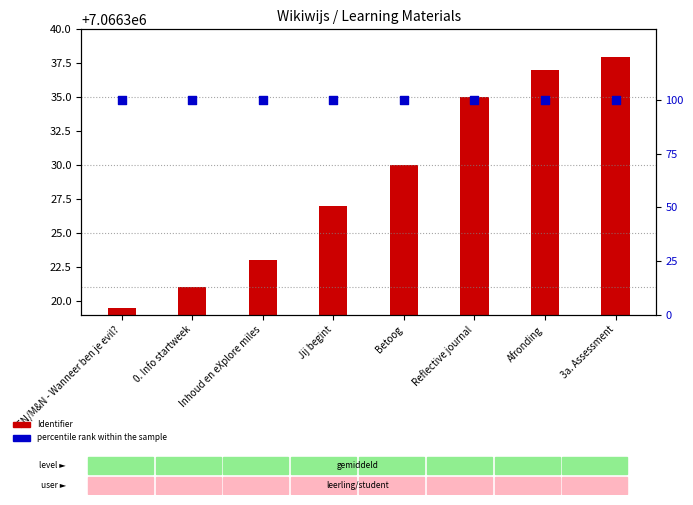

What are all the series names shown in the legend?

Identifier, percentile rank within the sample